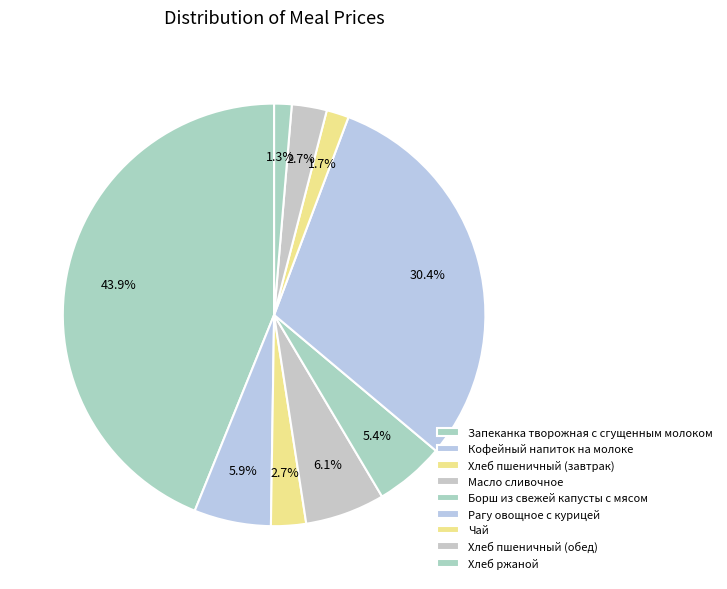

How many slices are in this pie chart?

9